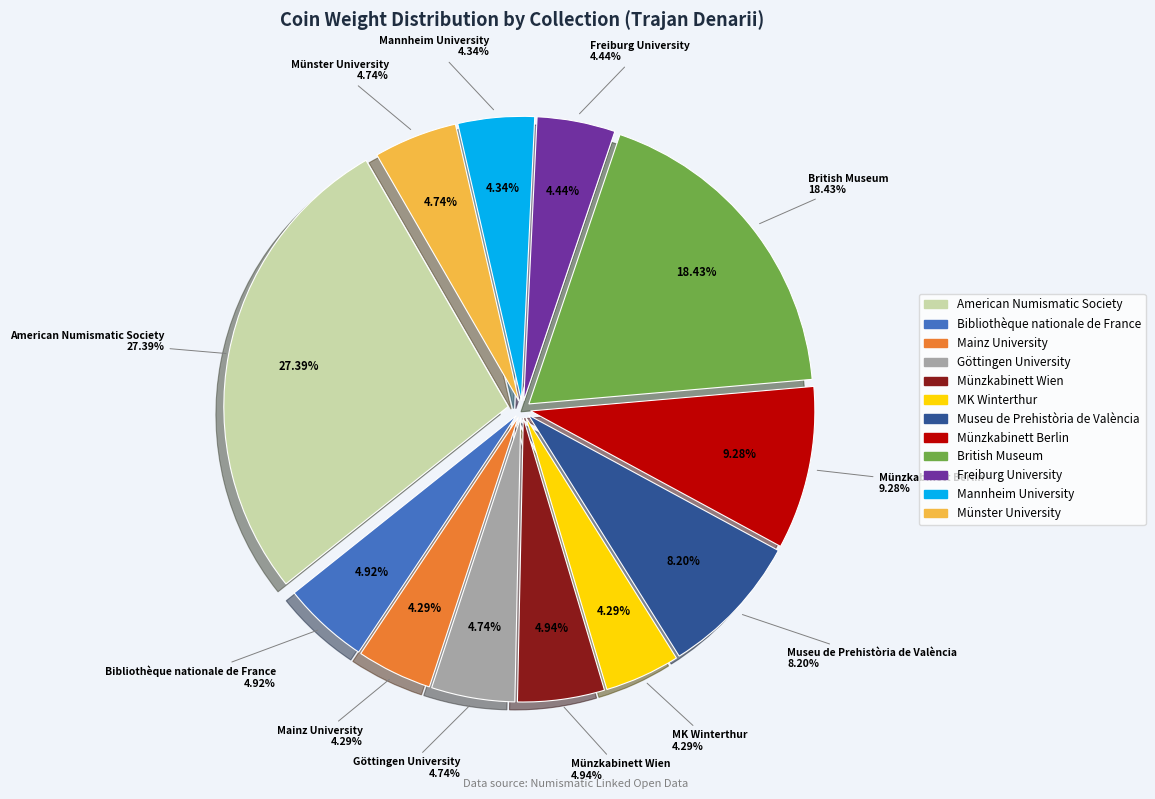

What is the largest slice in the pie chart?

American Numismatic Society